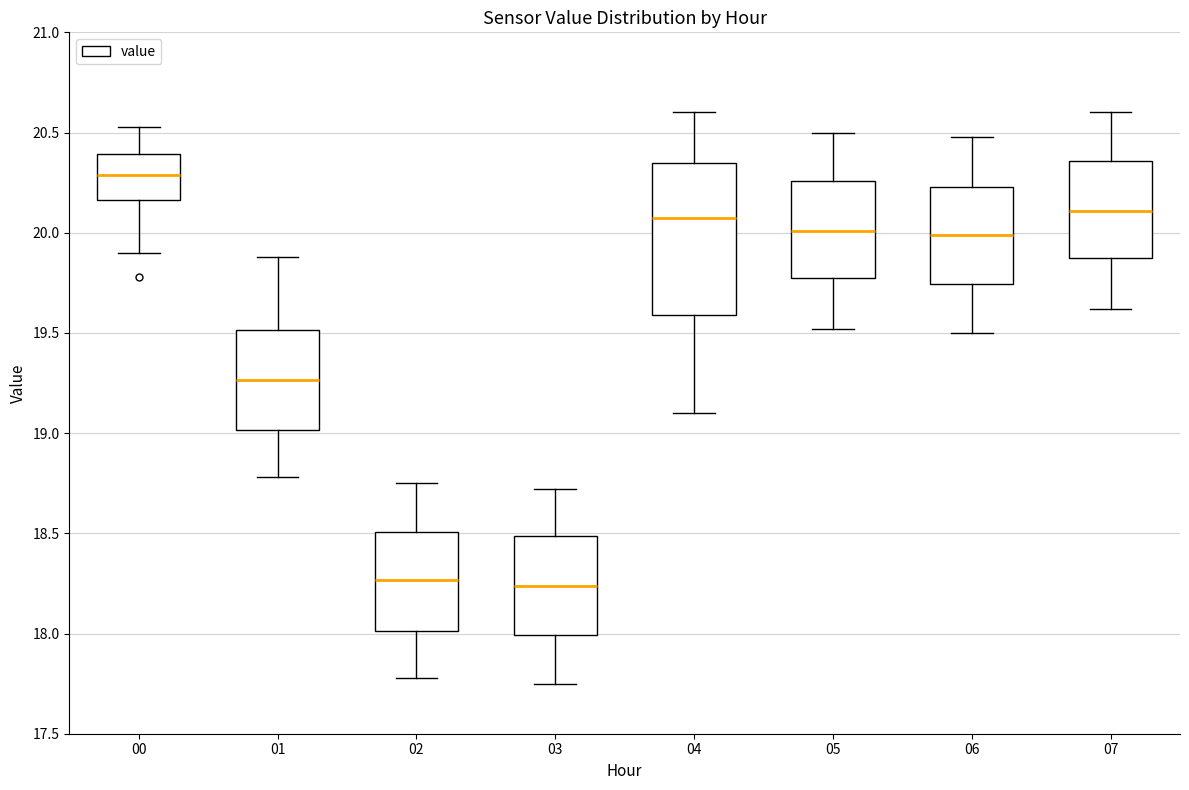

Which box has the highest median line?

00